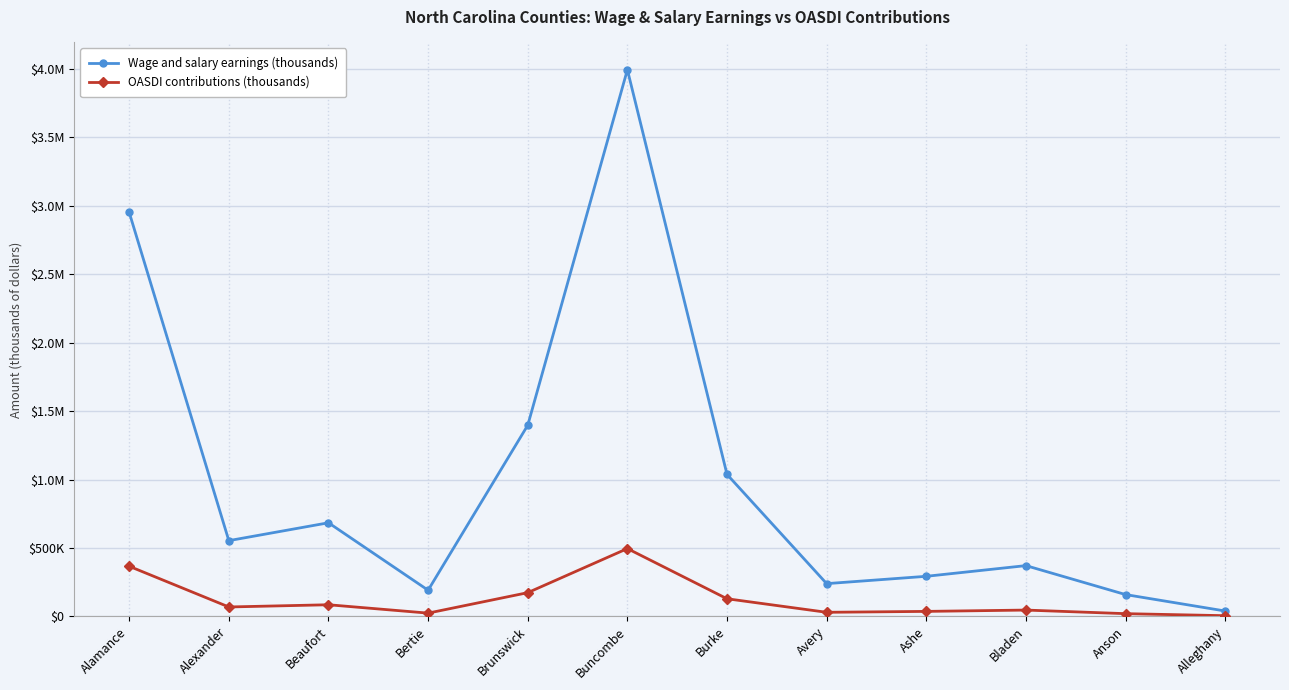

Which series has the largest total across all categories?

Wage and salary earnings (thousands)